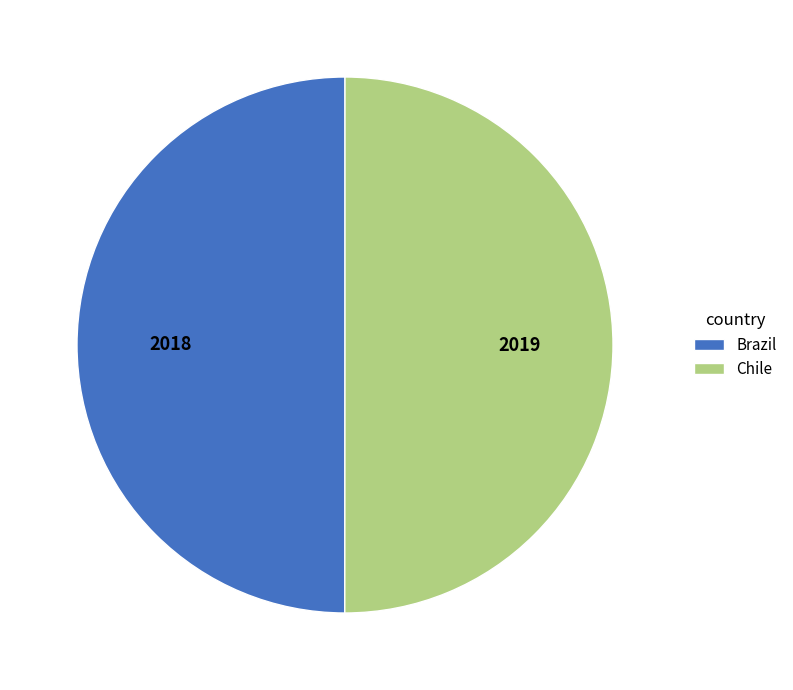

Count the number of slices in the pie.

2